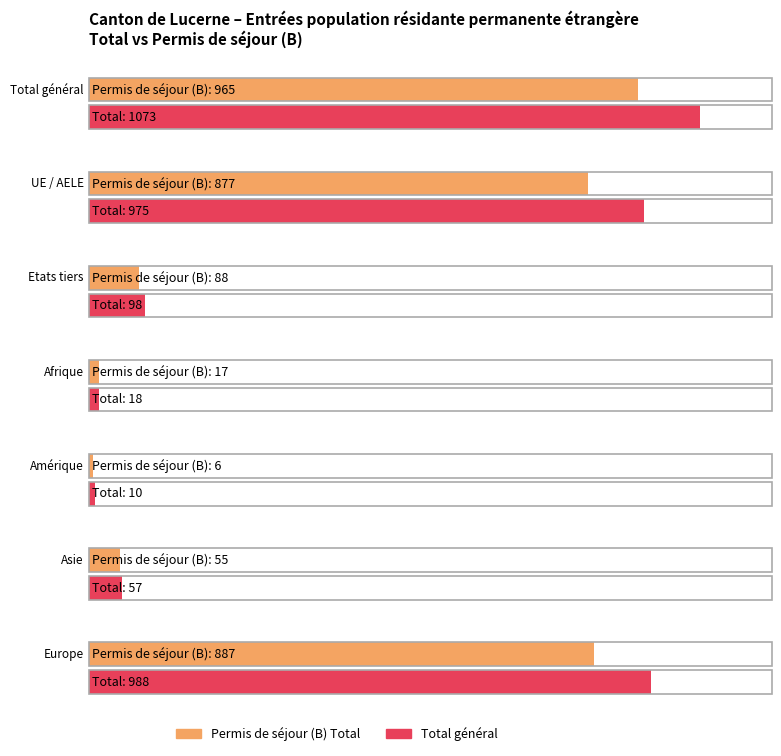

What is the maximum value for Permis de séjour (B) Total?

965